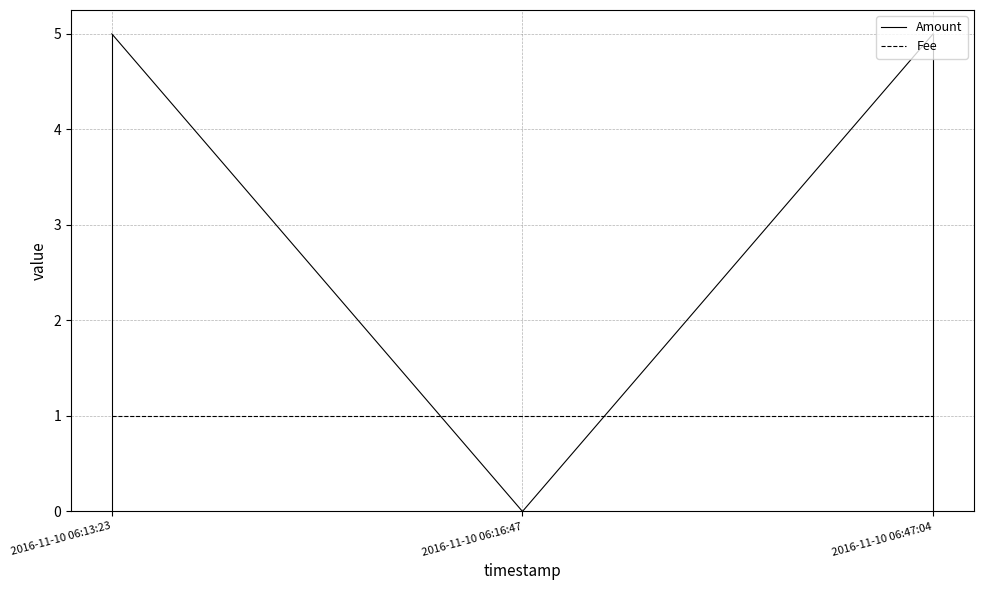

Which category has the lowest value in the Amount series?

2016-11-10 06:16:47